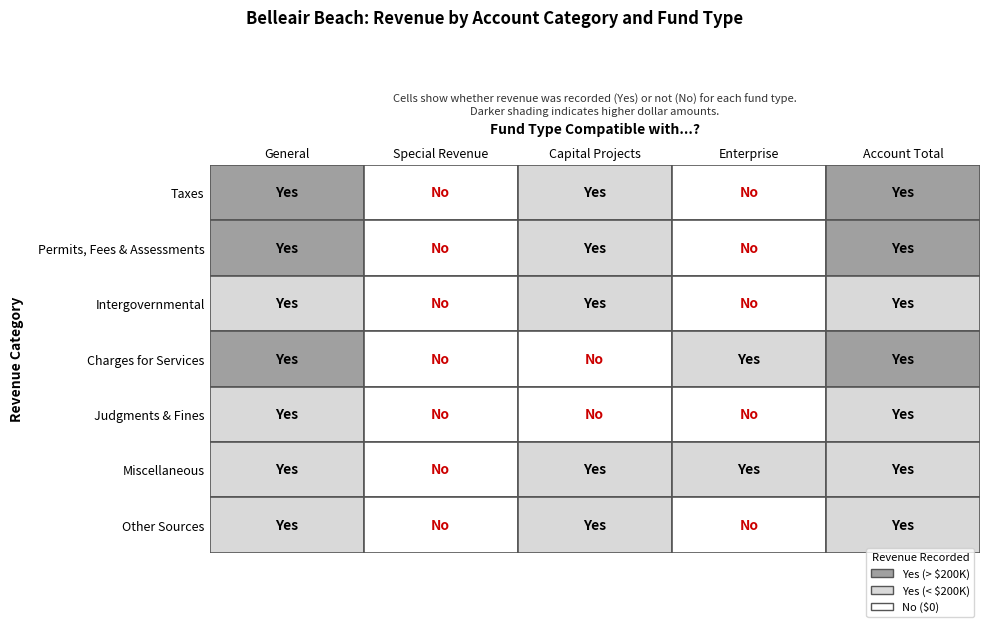

True or false: Intergovernmental has a value of 82567 at Permits, Fees & Assessments.

False